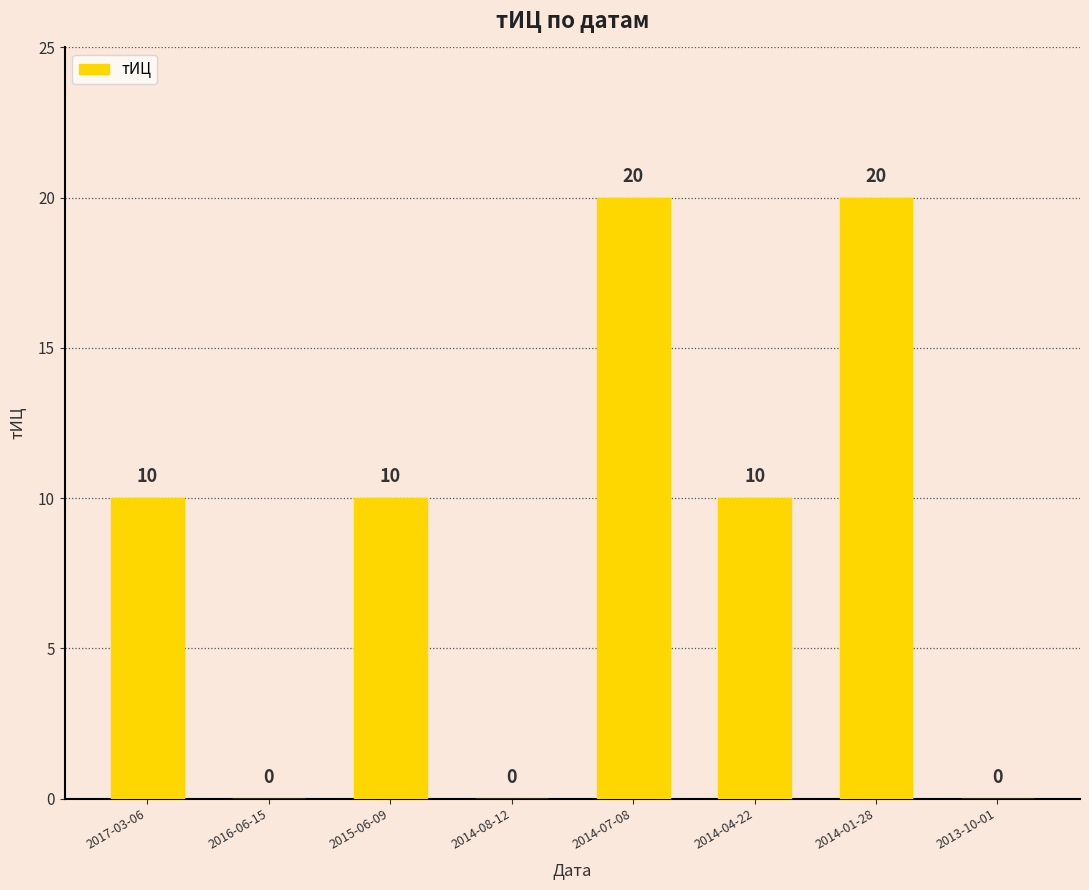

True or false: the data shows 5 at 2014-07-08.

False